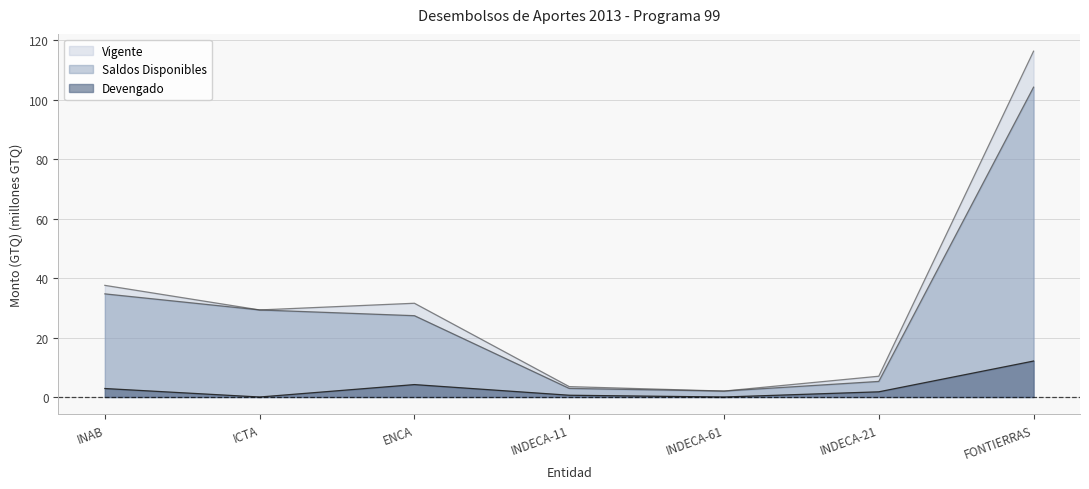

At which category does Saldos Disponibles reach its first local valley?

INDECA-61